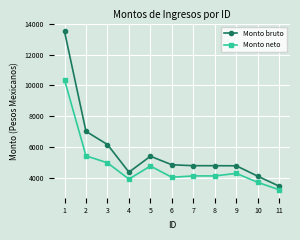

How many values in the Monto bruto series are below 4774?

4